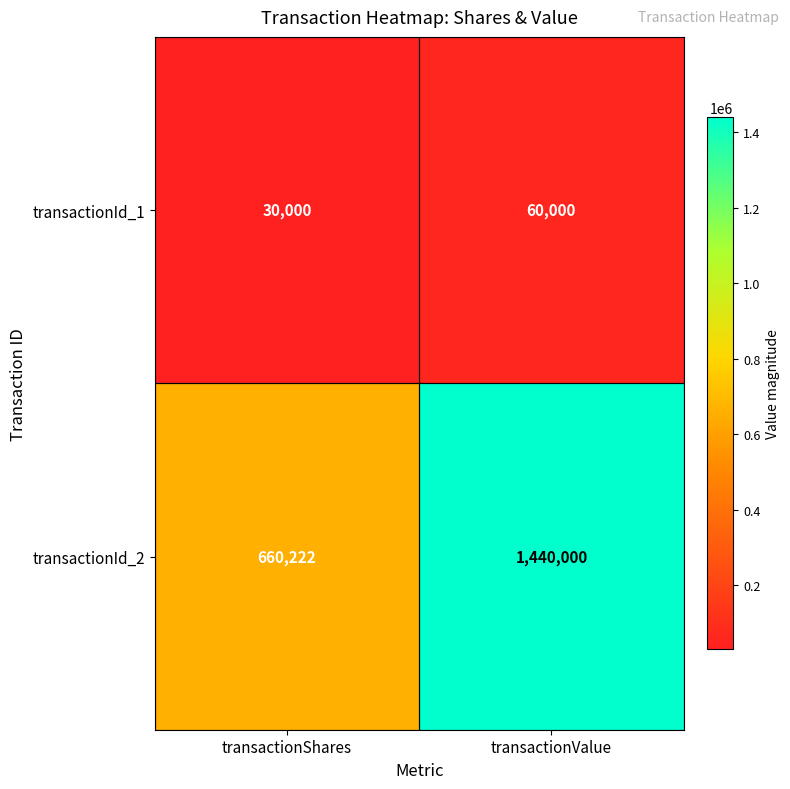

Reading left to right, list all the values displayed in this chart.

transactionId_1: 30000	60000
transactionId_2: 660222	1440000